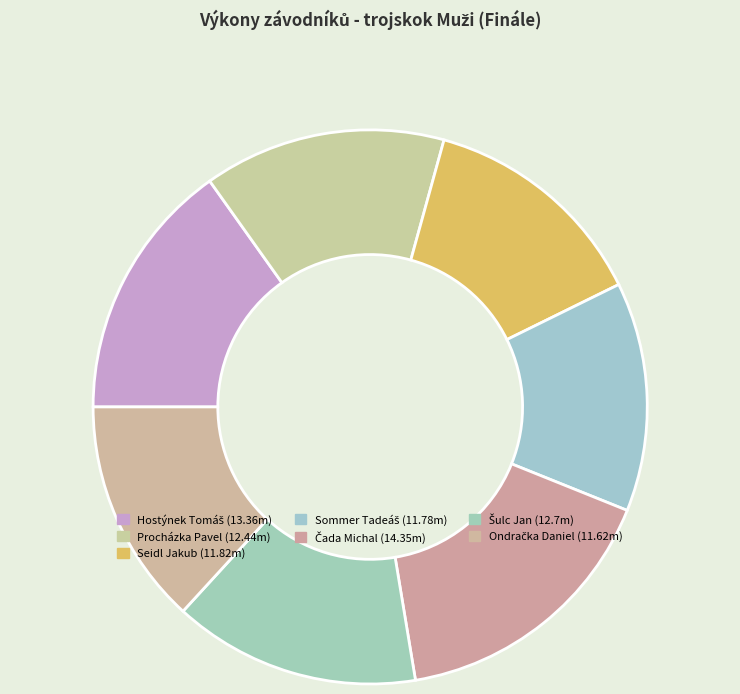

To the nearest percent, what is the difference between the Čada Michal and Sommer Tadeáš slice percentages?

3%